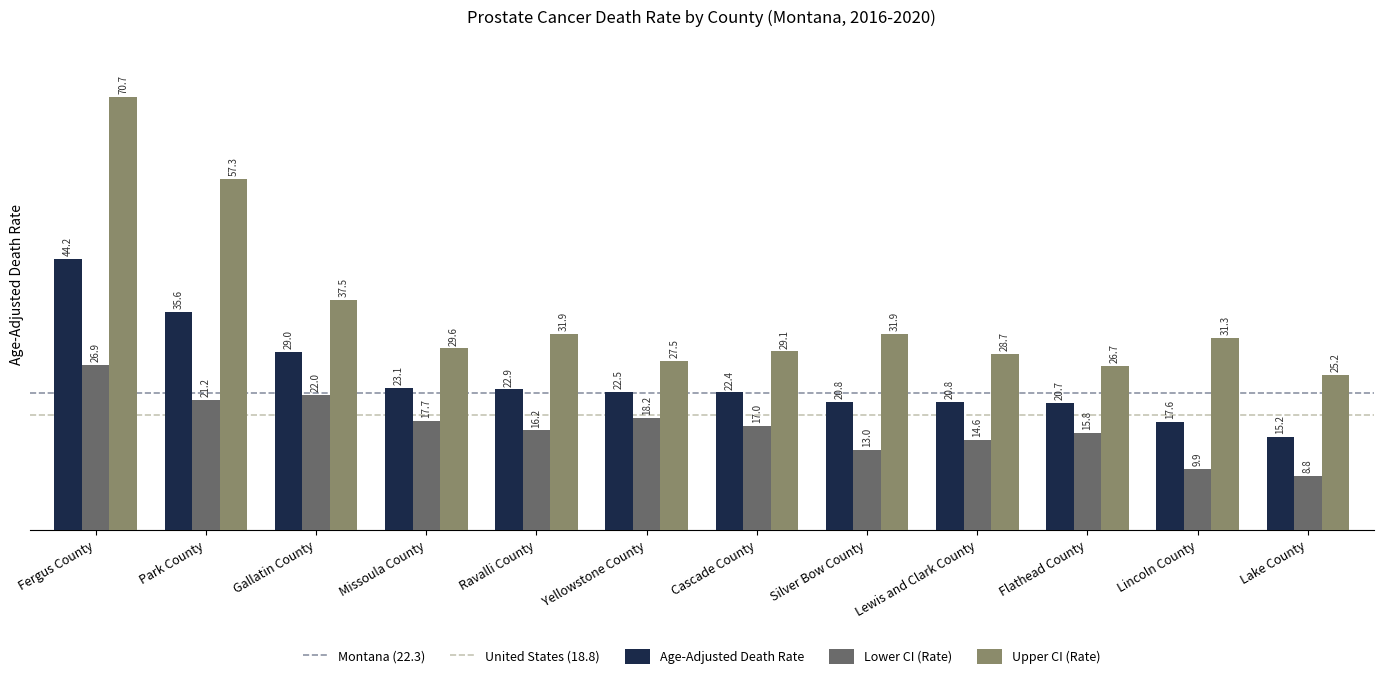

At which category does the chart reach its minimum across all series?

Lake County